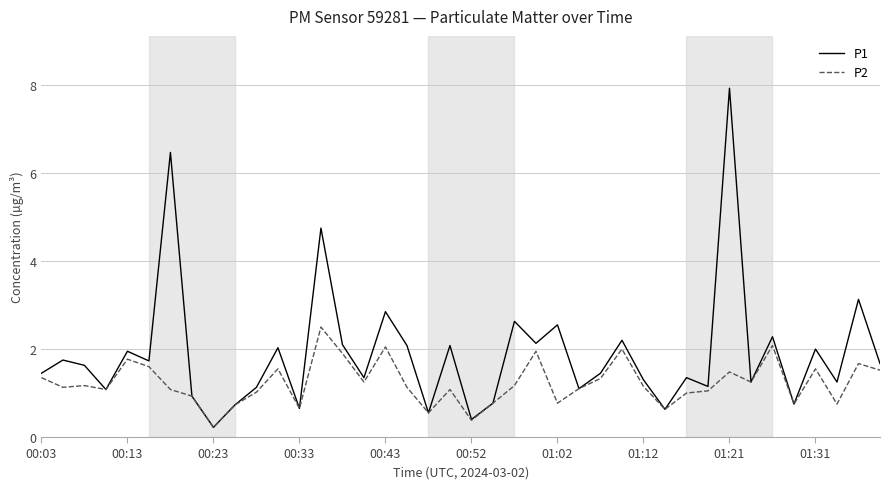

What are all the series names shown in the legend?

P1, P2